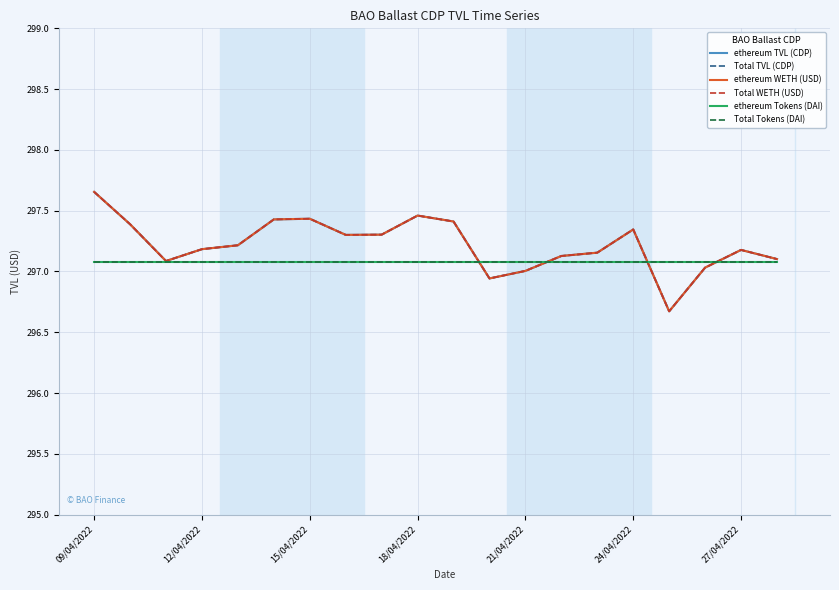

How many lines are shown in the chart?

6